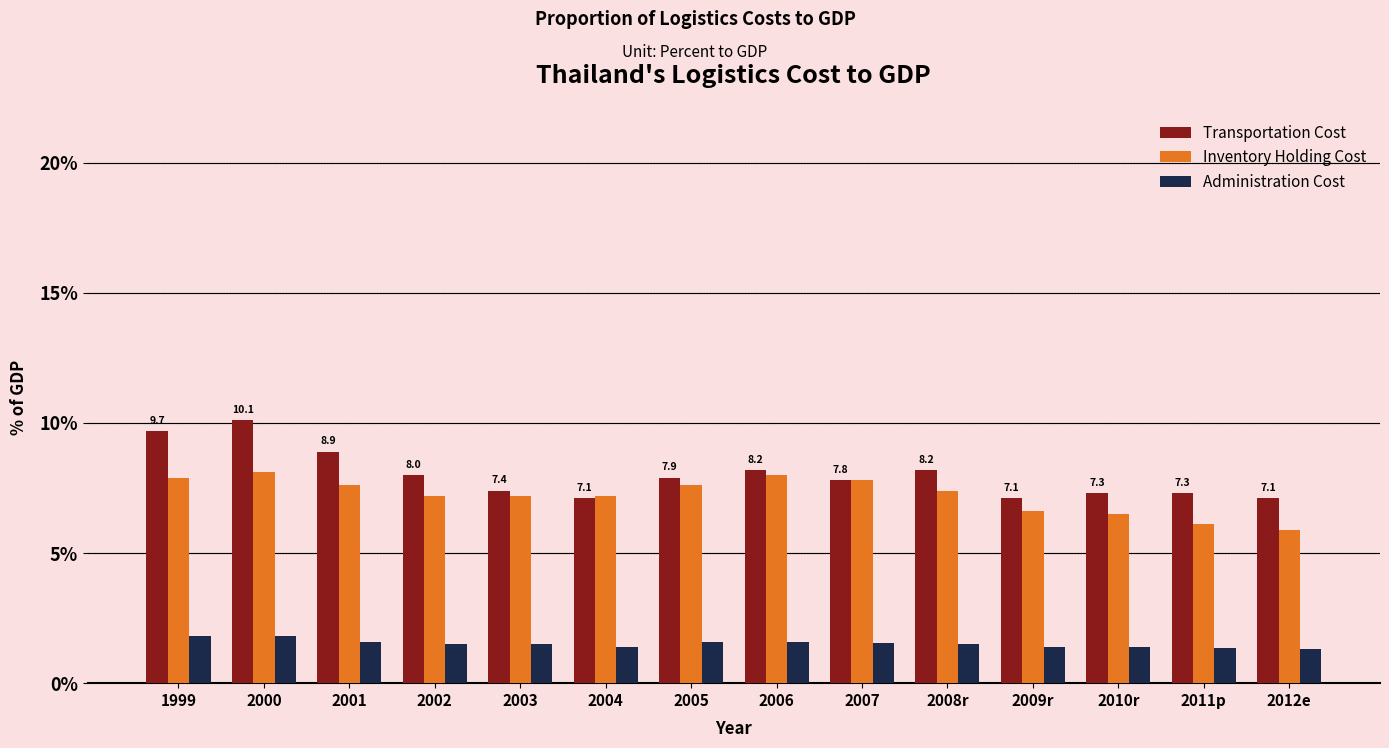

At which label does Inventory Holding Cost reach its minimum?

2012e